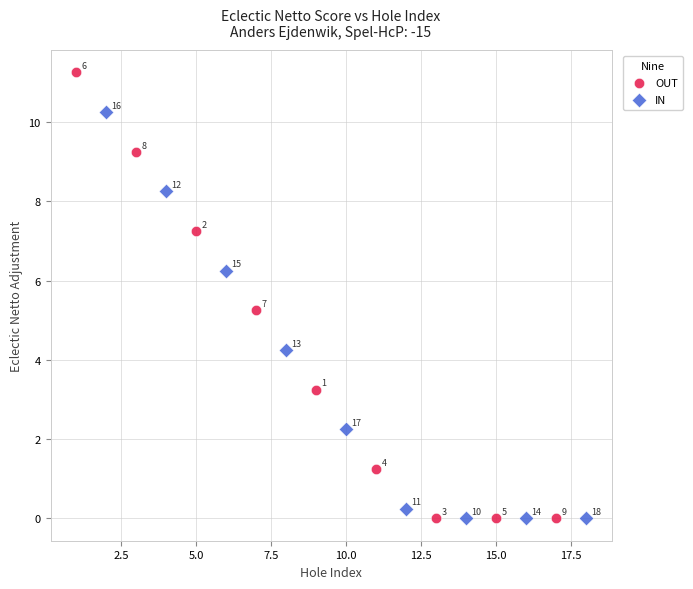

Which series reaches the maximum Y coordinate?

OUT